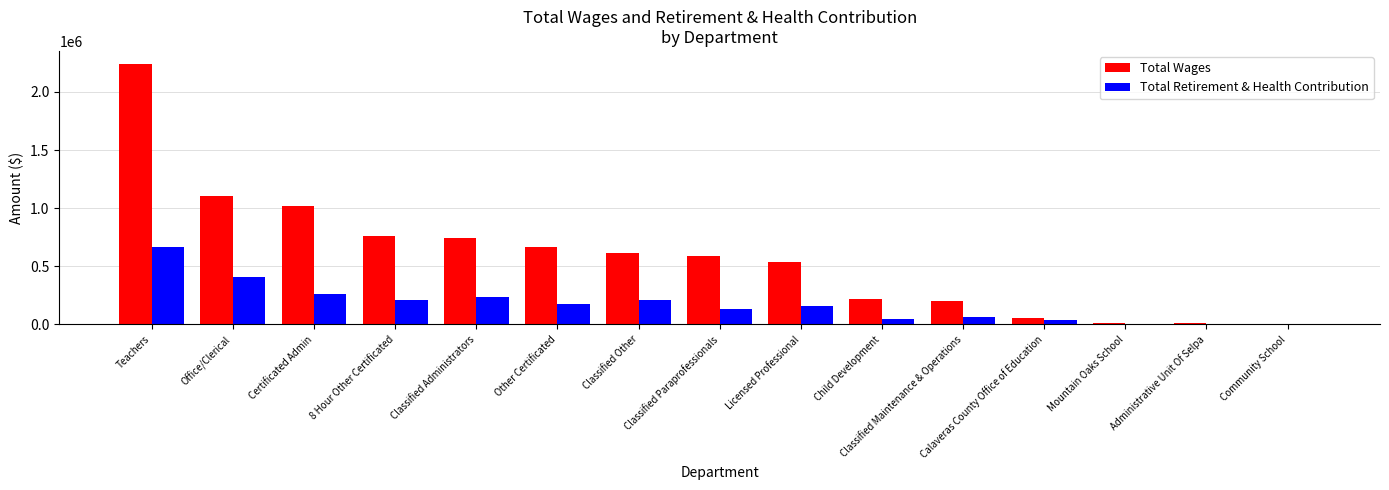

What is the spread (max minus min) of values at Calaveras County Office of Education?

17872